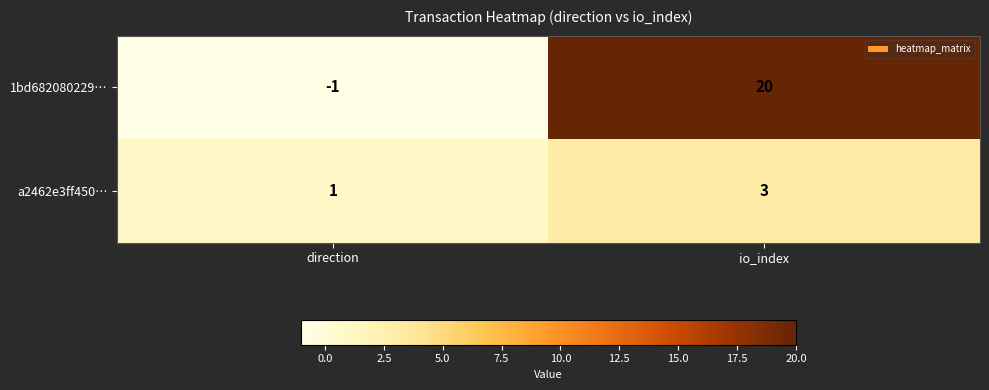

What is the highest value of the a2462e3ff450… series?

3